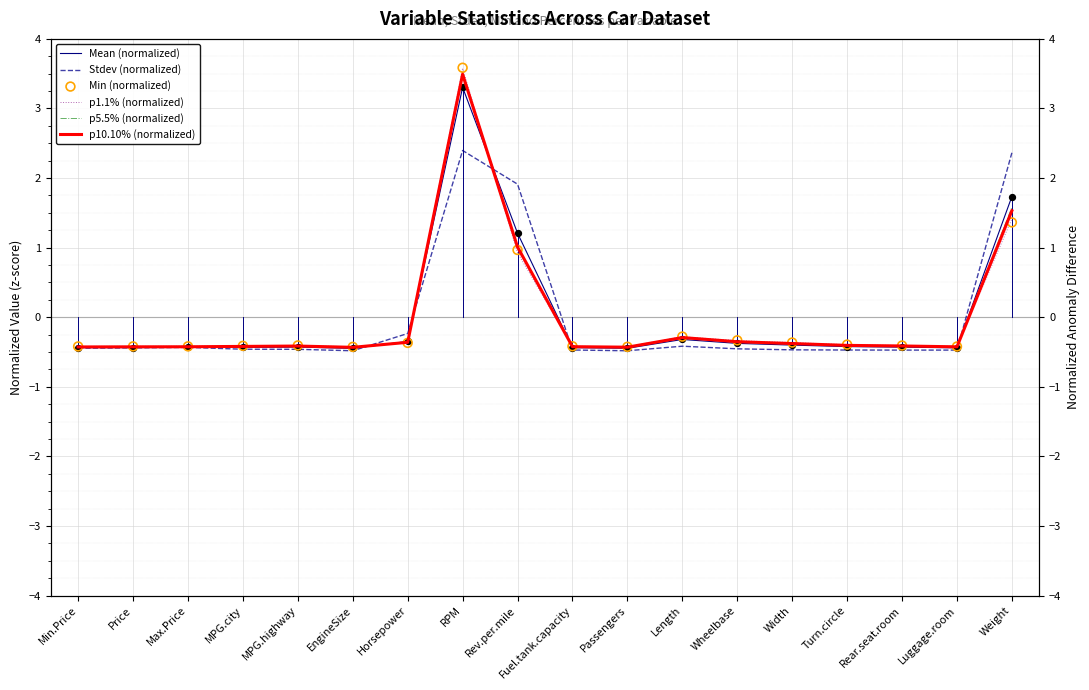

Which series has the largest total across all categories?

Stdev (normalized)